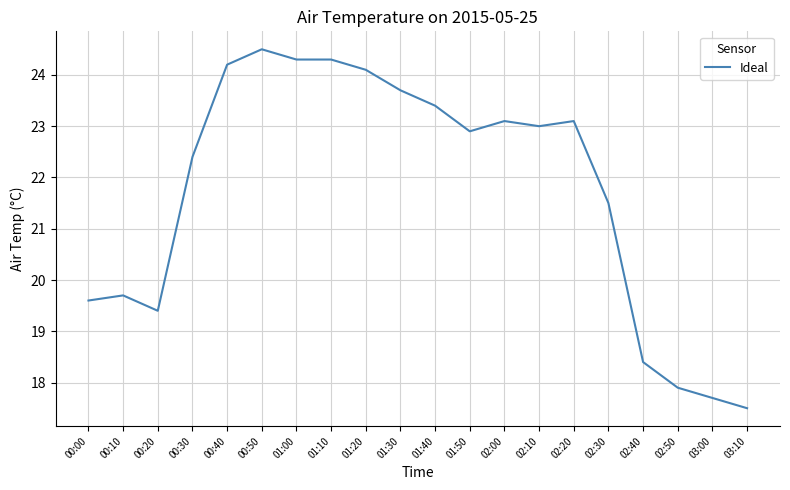

What is the maximum value shown in the chart?

24.5